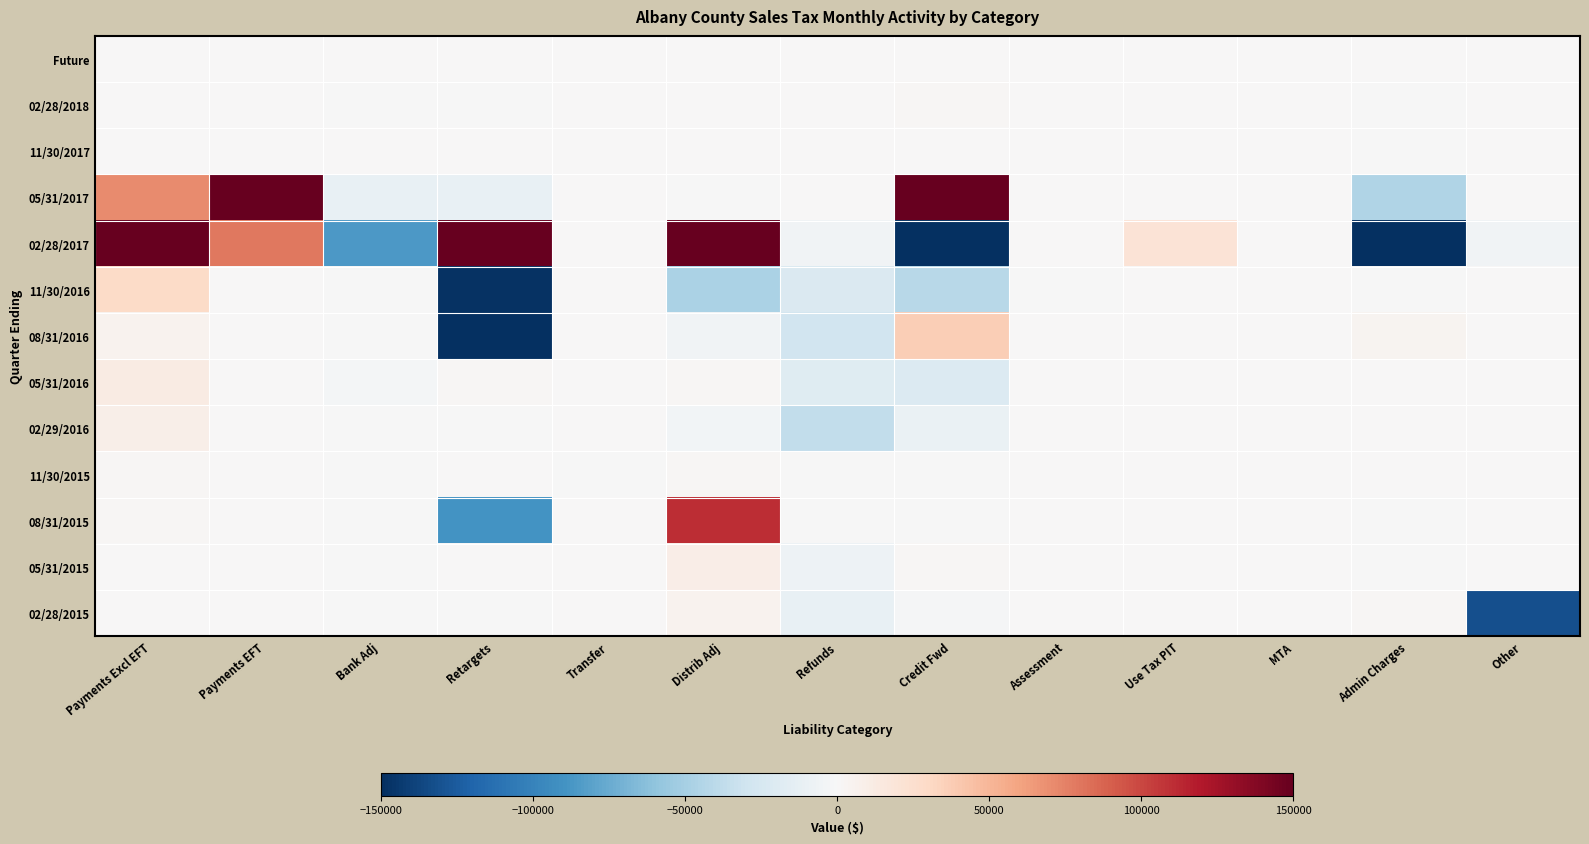

What is the maximum value shown in the chart?

14037991.1